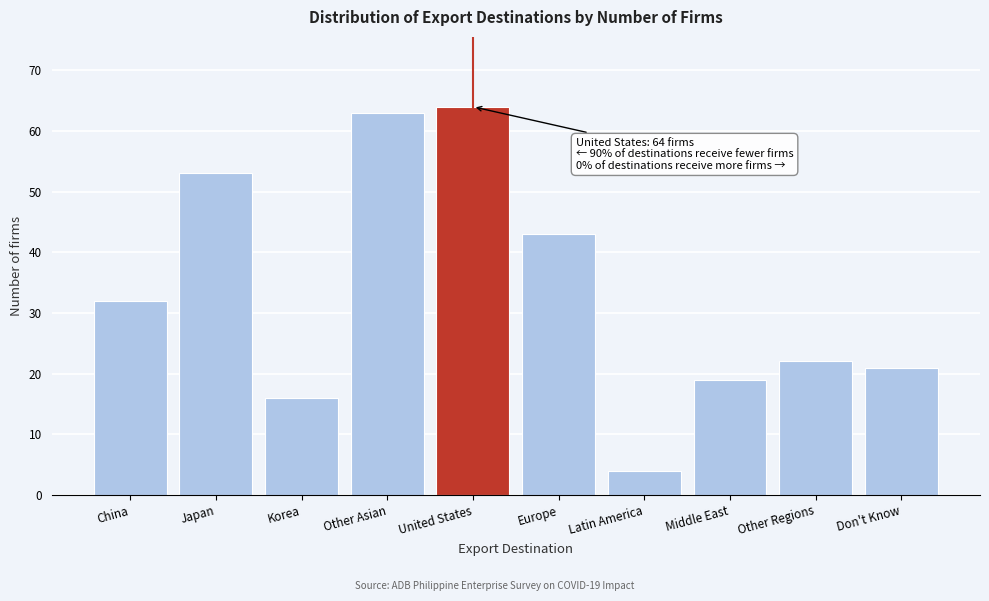

Reading right to left, transcribe all the data shown in this chart.

Don't Know=21	Other Regions=22	Middle East=19	Latin America=4	Europe=43	United States=64	Other Asian=63	Korea=16	Japan=53	China=32